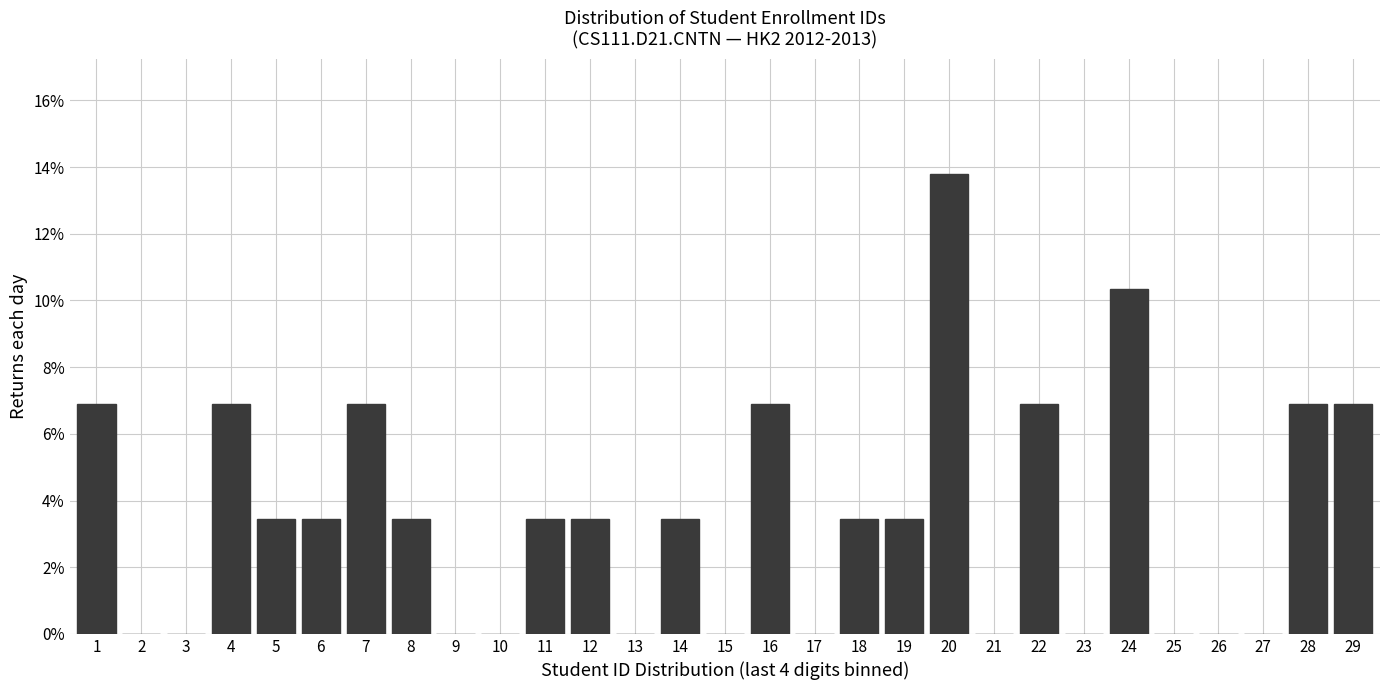

Are the bars horizontal?

No